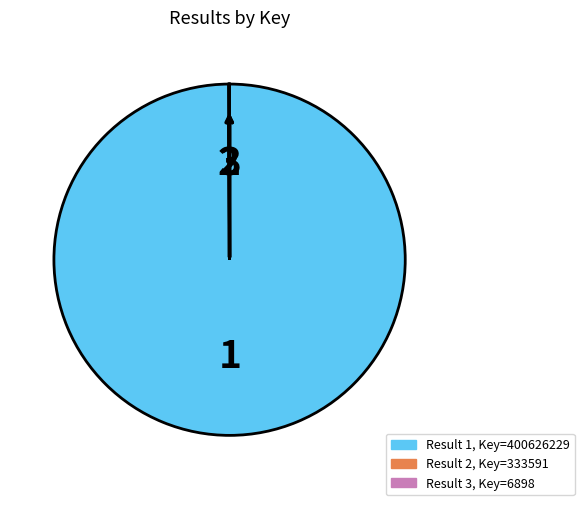

Is it true that 1 is 100% of the pie?

True